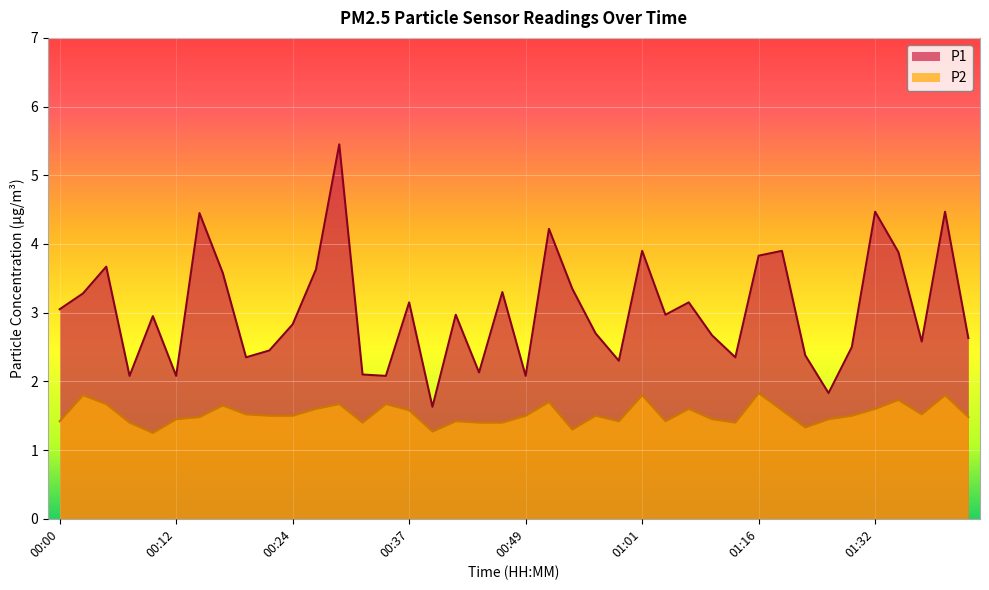

Reading left to right, extract all data points from this chart.

P1: 00:00=3.0	00:02=3.3	00:05=3.7	00:07=2.1	00:10=3.0	00:12=2.1	00:15=4.5	00:17=3.6	00:20=2.4	00:22=2.5	00:24=2.8	00:27=3.6	00:29=5.5	00:32=2.1	00:34=2.1	00:37=3.1	00:39=1.6	00:42=3.0	00:44=2.1	00:46=3.3	00:49=2.1	00:51=4.2	00:54=3.4	00:56=2.7	00:59=2.3	01:01=3.9	01:04=3.0	01:06=3.1	01:11=2.7	01:14=2.4	01:16=3.8	01:19=3.9	01:21=2.4	01:24=1.8	01:30=2.5	01:32=4.5	01:35=3.9	01:37=2.6	01:39=4.5	01:42=2.6
P2: 00:00=1.4	00:02=1.8	00:05=1.7	00:07=1.4	00:10=1.2	00:12=1.4	00:15=1.5	00:17=1.6	00:20=1.5	00:22=1.5	00:24=1.5	00:27=1.6	00:29=1.7	00:32=1.4	00:34=1.7	00:37=1.6	00:39=1.3	00:42=1.4	00:44=1.4	00:46=1.4	00:49=1.5	00:51=1.7	00:54=1.3	00:56=1.5	00:59=1.4	01:01=1.8	01:04=1.4	01:06=1.6	01:11=1.4	01:14=1.4	01:16=1.8	01:19=1.6	01:21=1.3	01:24=1.4	01:30=1.5	01:32=1.6	01:35=1.7	01:37=1.5	01:39=1.8	01:42=1.5